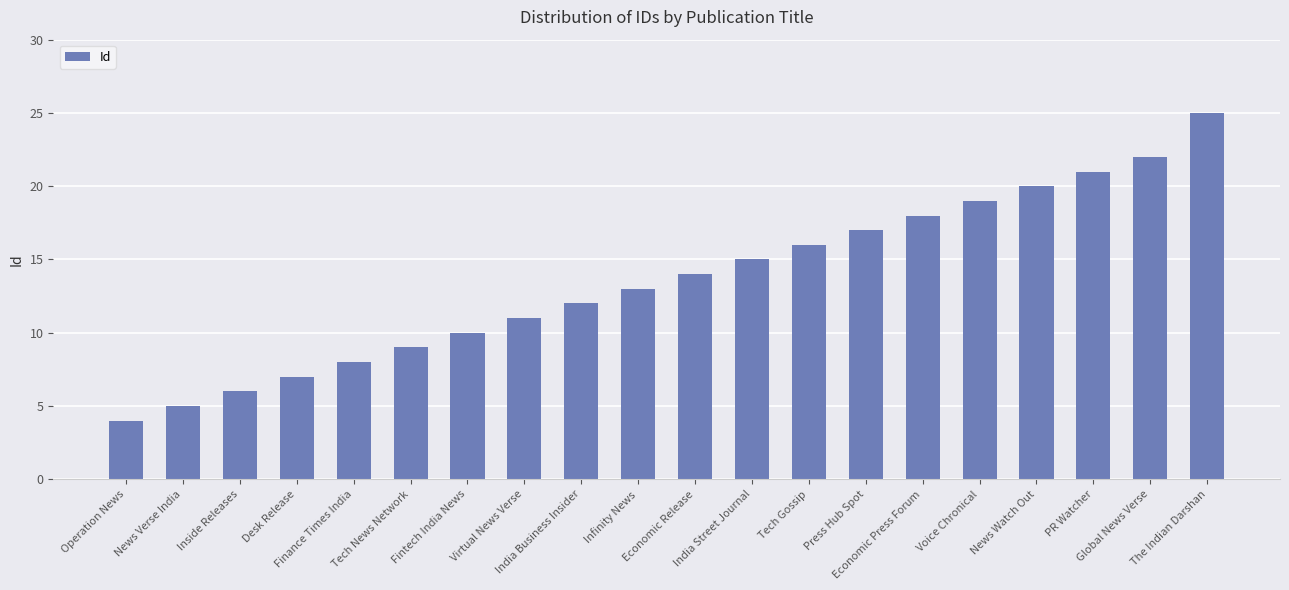

List the labels in order of value, smallest first.

Operation News, News Verse India, Inside Releases, Desk Release, Finance Times India, Tech News Network, Fintech India News, Virtual News Verse, India Business Insider, Infinity News, Economic Release, India Street Journal, Tech Gossip, Press Hub Spot, Economic Press Forum, Voice Chronical, News Watch Out, PR Watcher, Global News Verse, The Indian Darshan